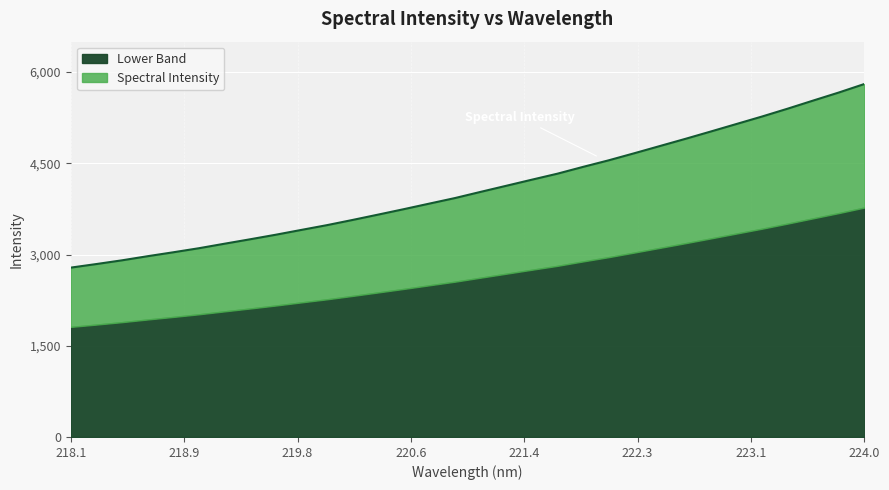

What is the maximum value shown in the chart?

5804.6